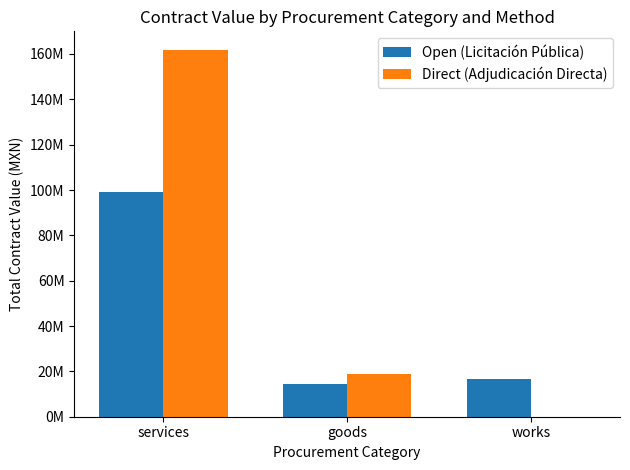

Does the chart contain stacked bars?

No